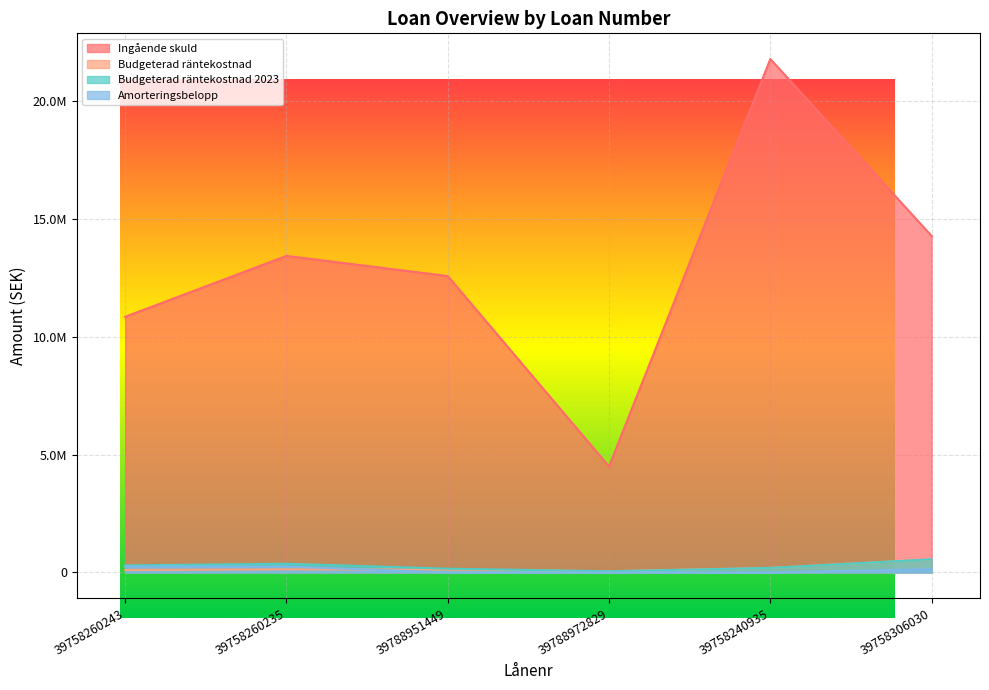

What is the average value of the Budgeterad räntekostnad series?

191760.0